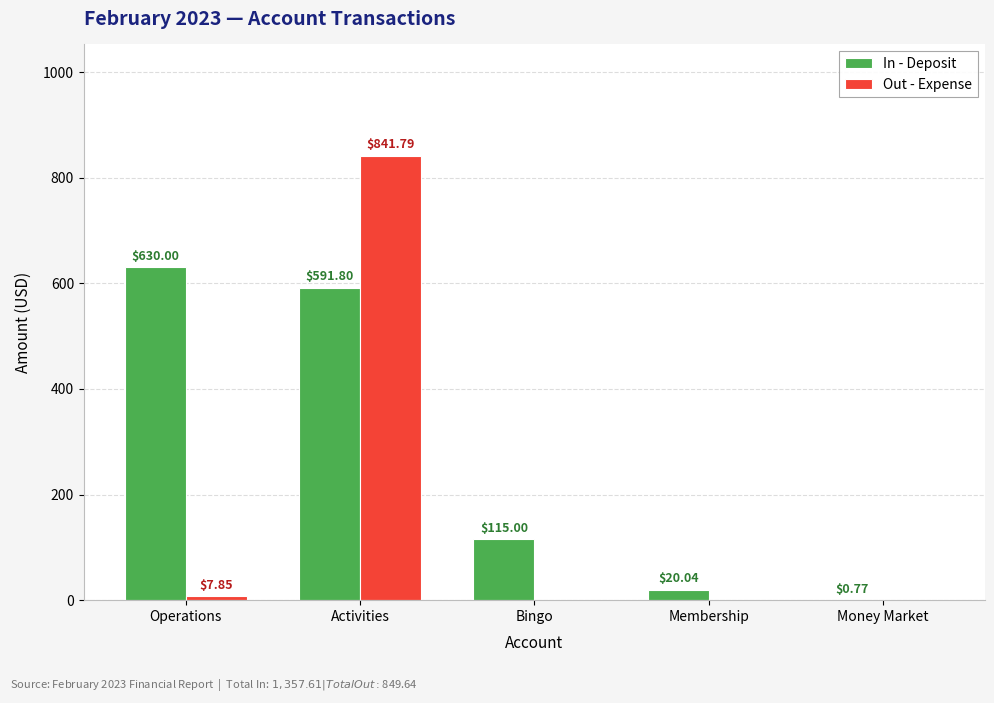

What are all the series names shown in the legend?

In - Deposit, Out - Expense